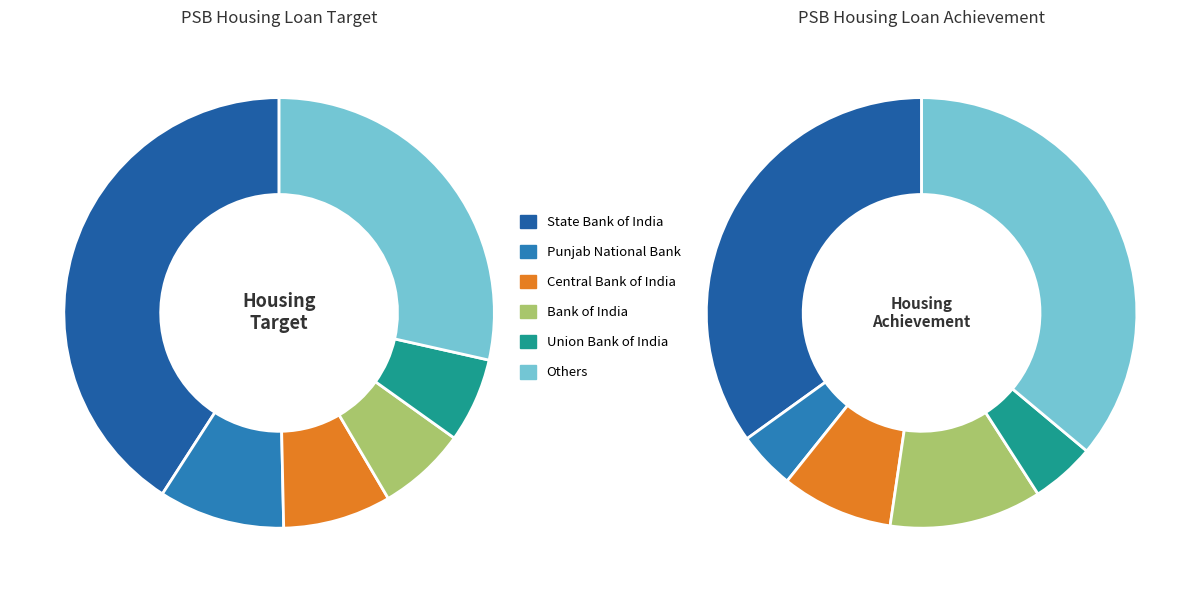

What percentage is the Bank of India slice, to the nearest percent?

7%